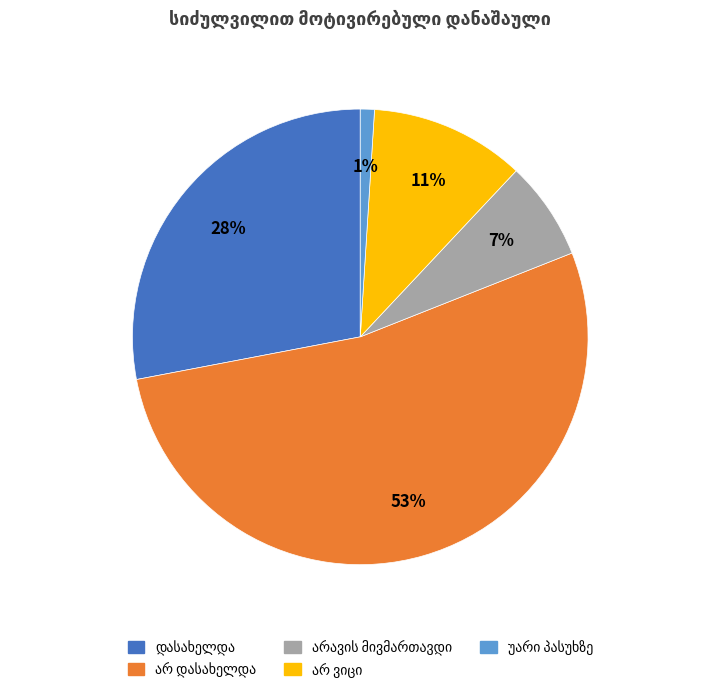

Does any single category account for the majority?

Yes